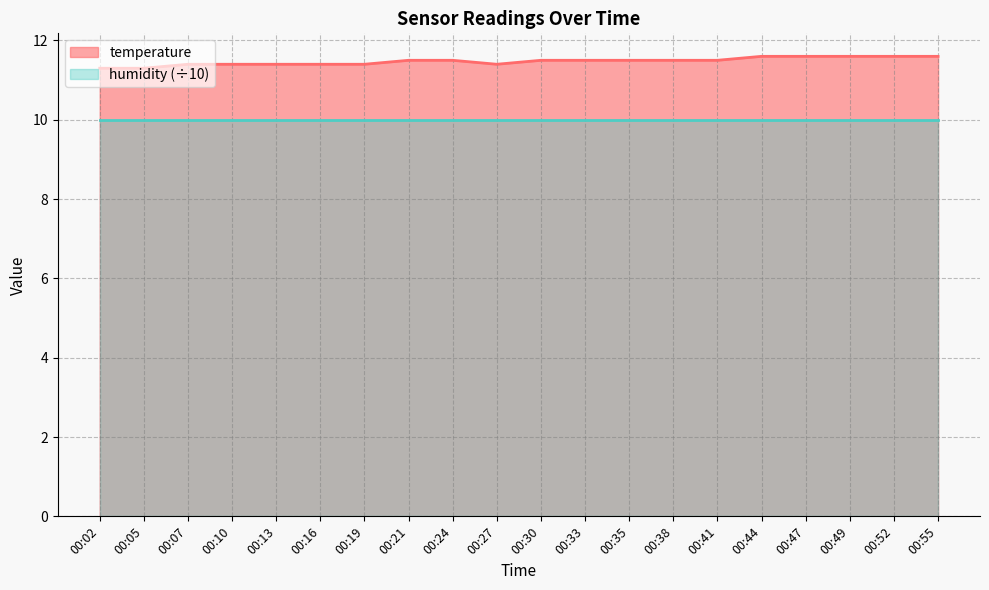

Rank the categories by value from lowest to highest.

00:02, 00:05, 00:07, 00:10, 00:13, 00:16, 00:19, 00:27, 00:21, 00:24, 00:30, 00:33, 00:35, 00:38, 00:41, 00:44, 00:47, 00:49, 00:52, 00:55